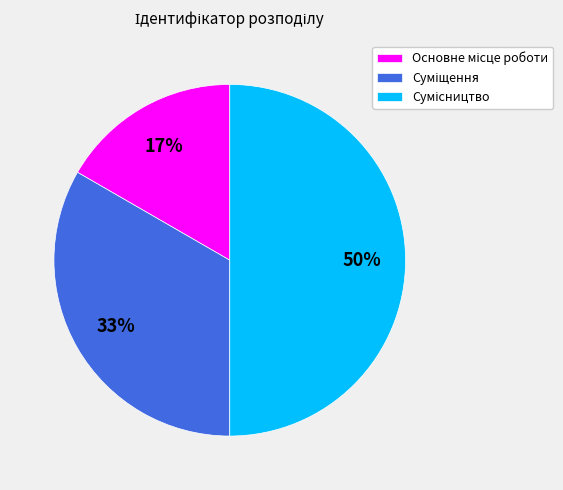

To the nearest percent, what is the average slice percentage?

33%